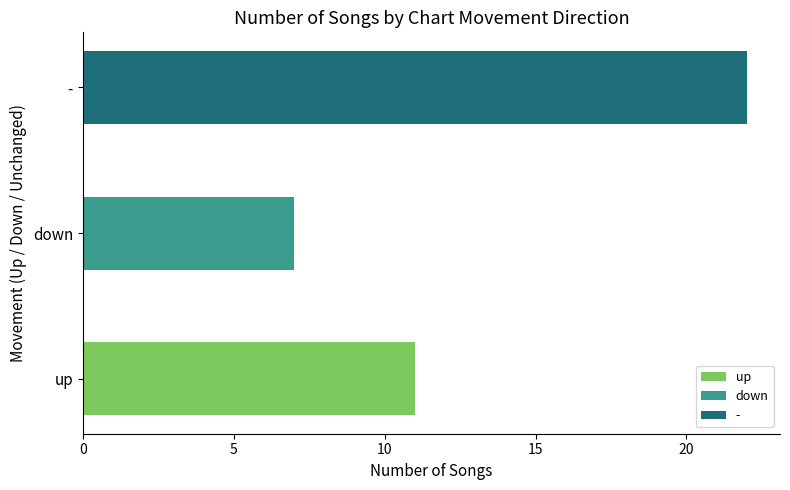

List the labels in order of value, smallest first.

down, up, -